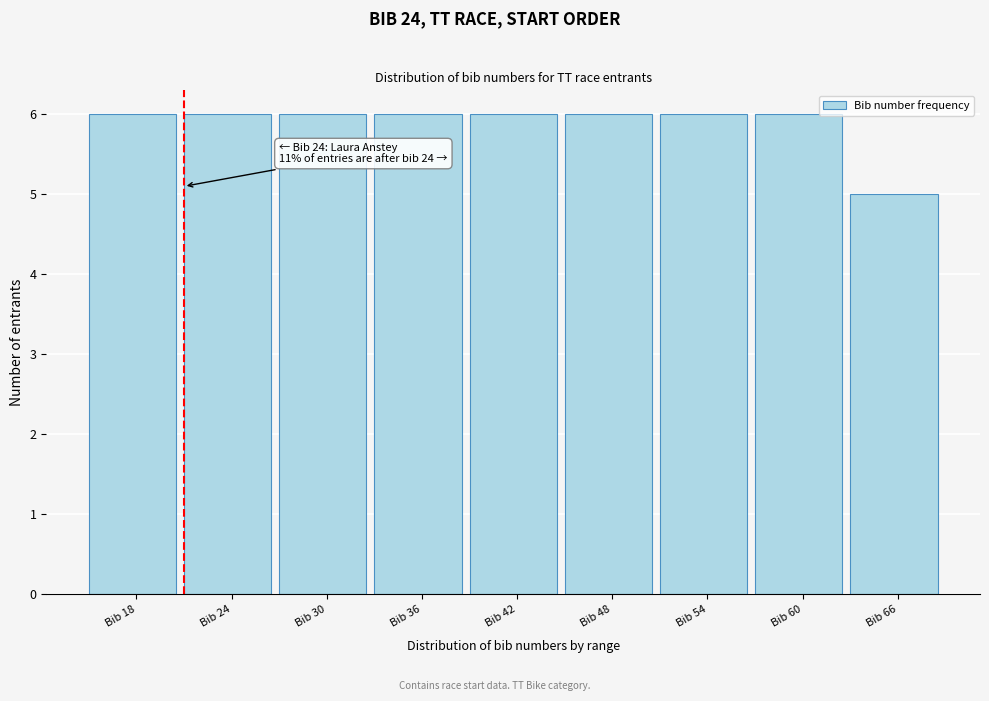

Reading left to right, list all the values displayed in this chart.

Bib 18=6	Bib 24=6	Bib 30=6	Bib 36=6	Bib 42=6	Bib 48=6	Bib 54=6	Bib 60=6	Bib 66=5